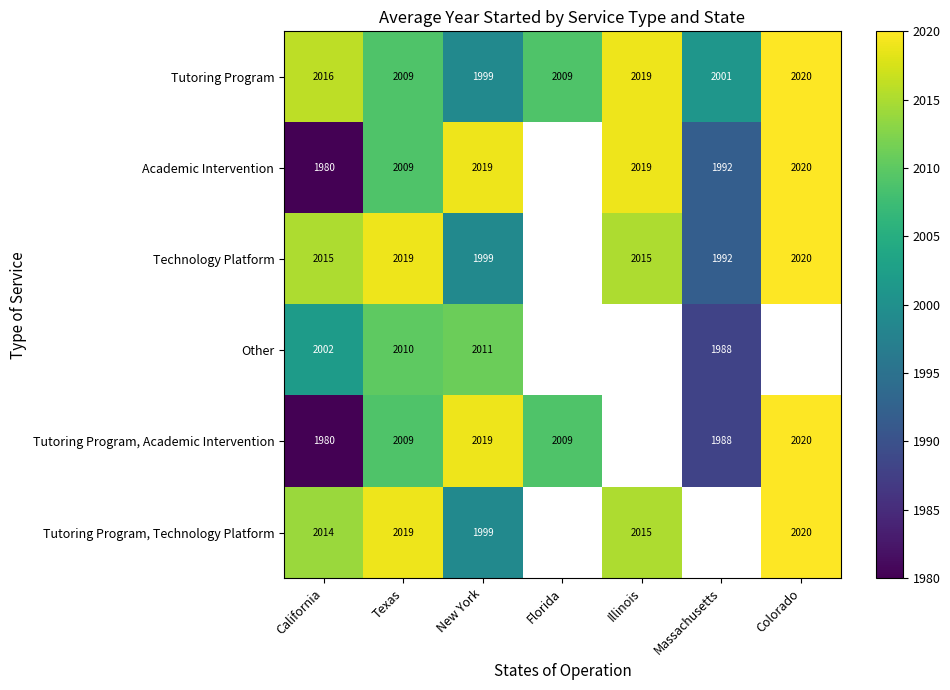

The Academic Intervention series shows 2638.3 at Illinois. True or false?

False